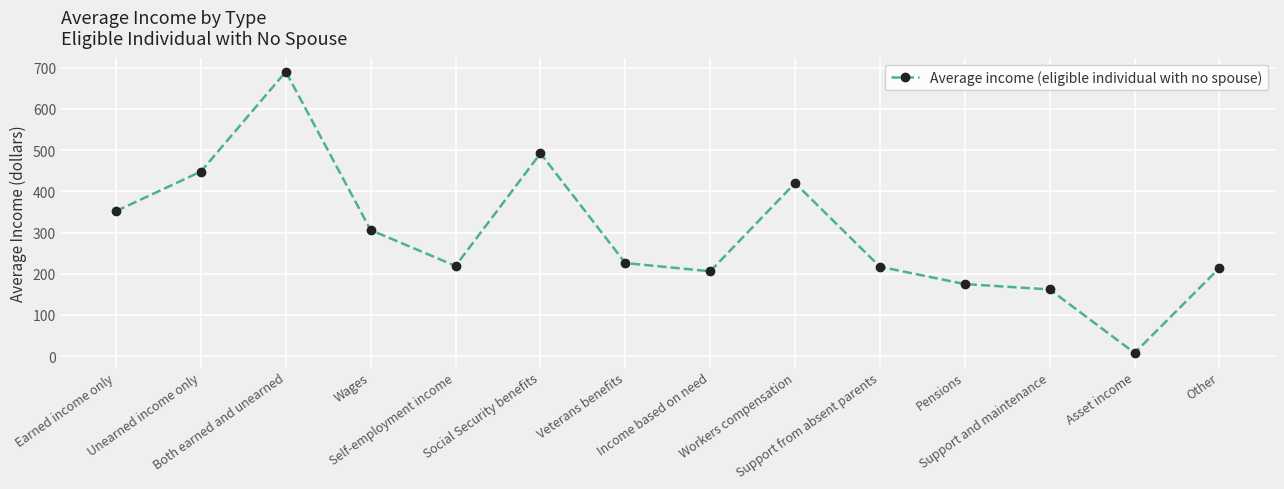

Approximately how many times larger is the value at Other compared to Support from absent parents?

1.0